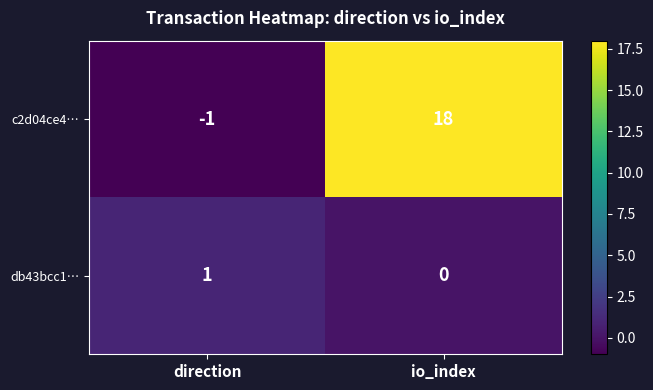

Reading left to right, transcribe all the data shown in this chart.

c2d04ce4…: -1	18
db43bcc1…: 1	0